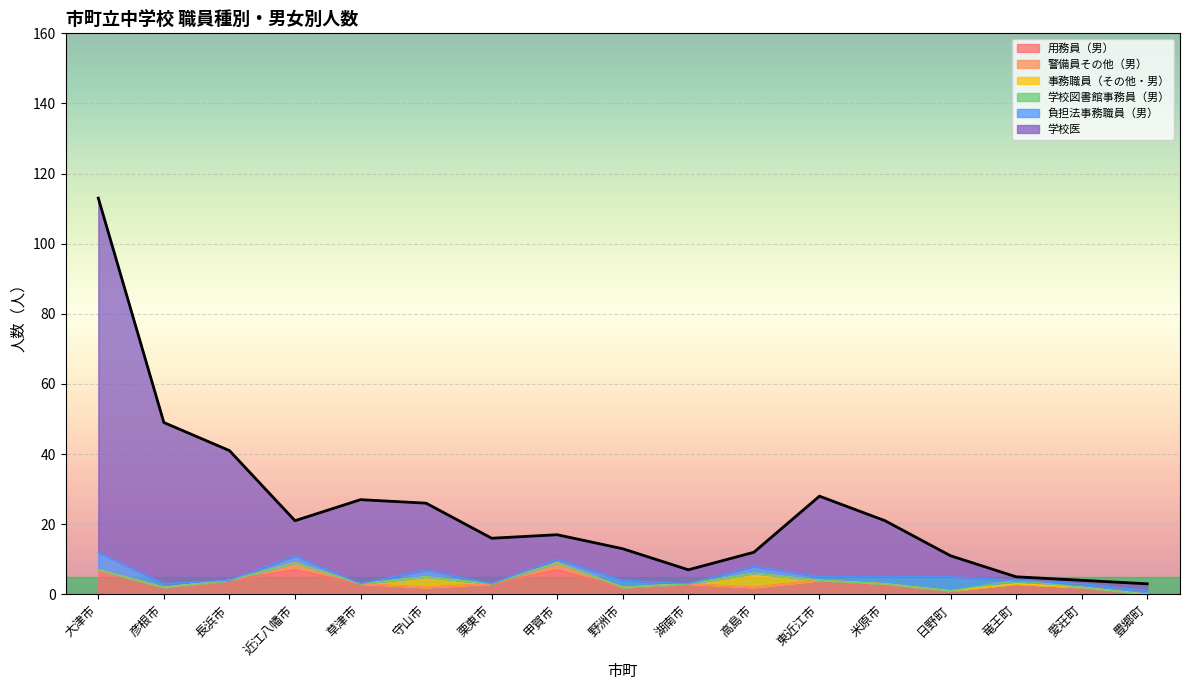

Which series has the largest range (max minus min)?

学校医